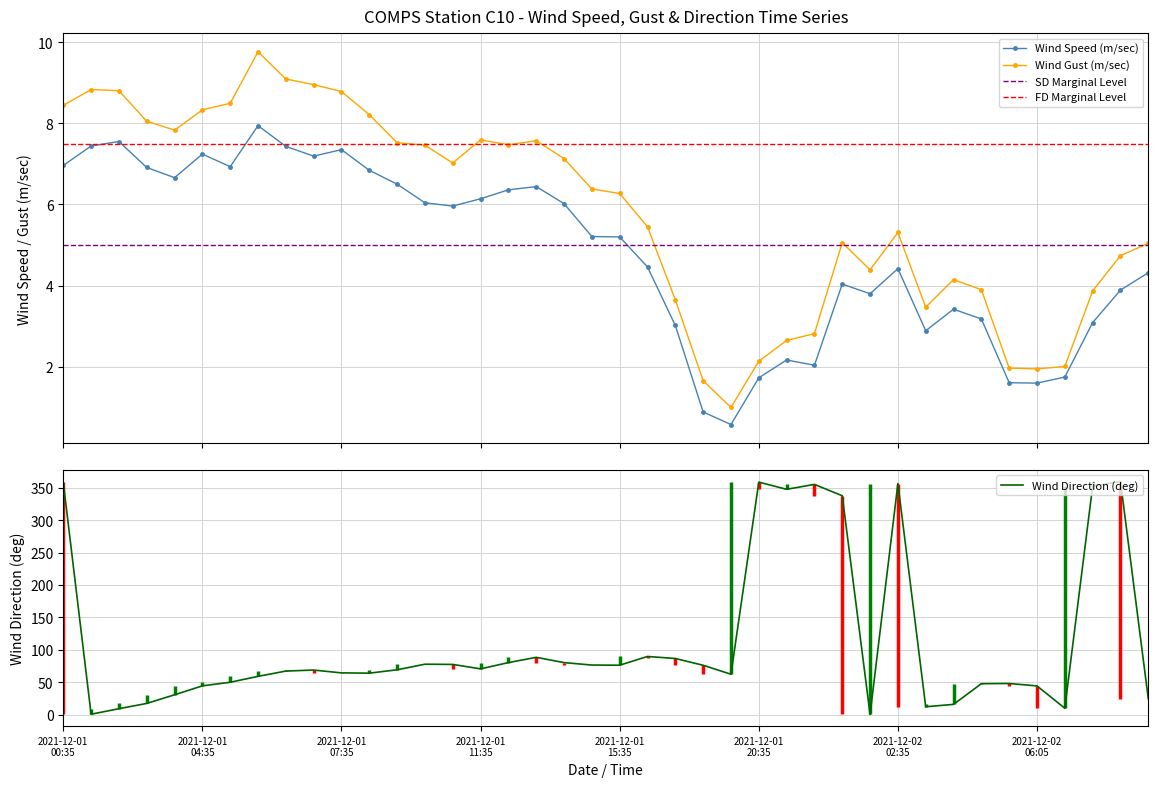

What is the greatest value displayed?

359.7